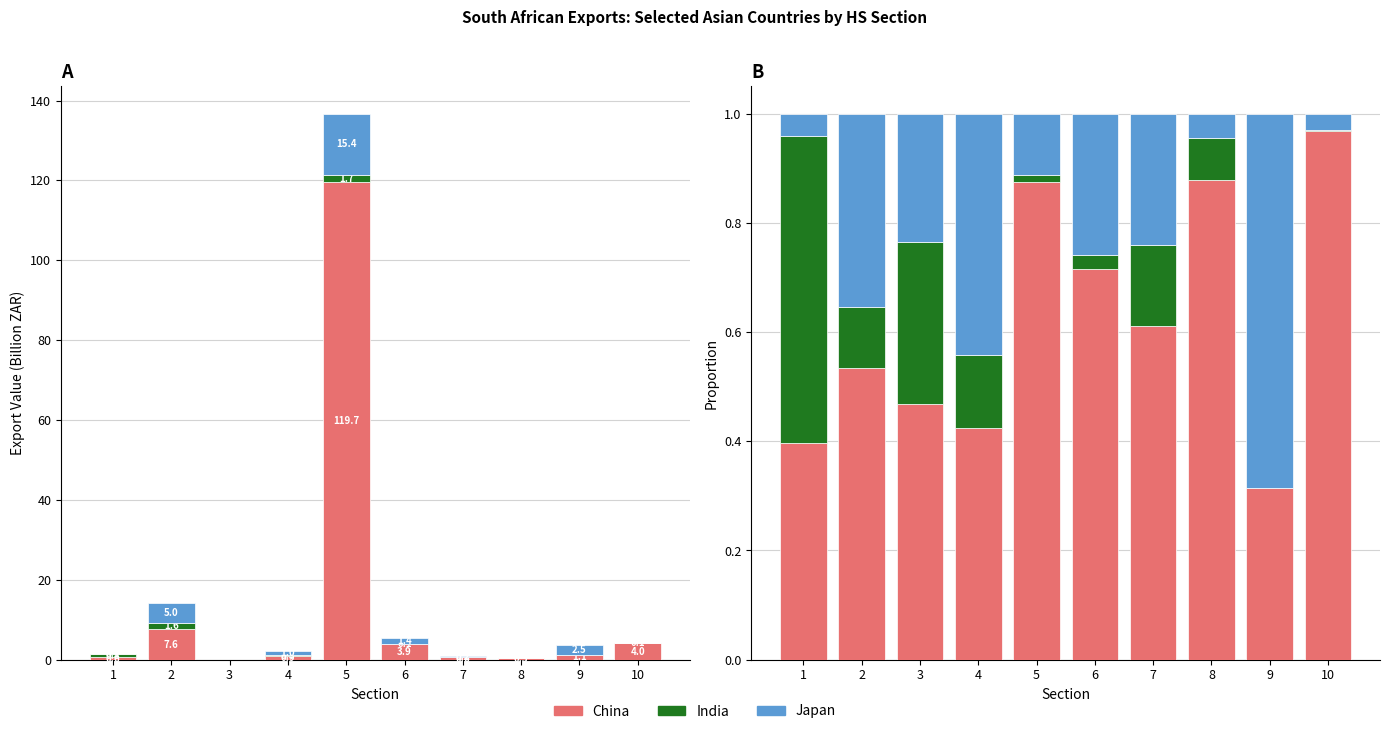

What is the difference between the highest and lowest values at 3?

0.2